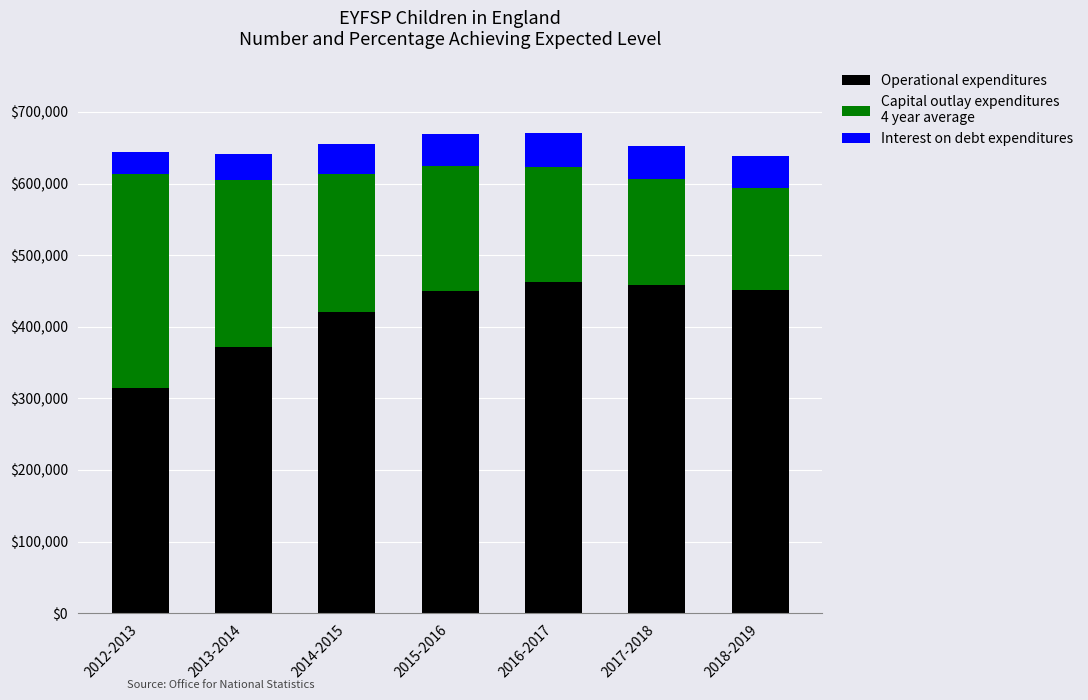

What is the total value across all series at 2016-2017?

669919